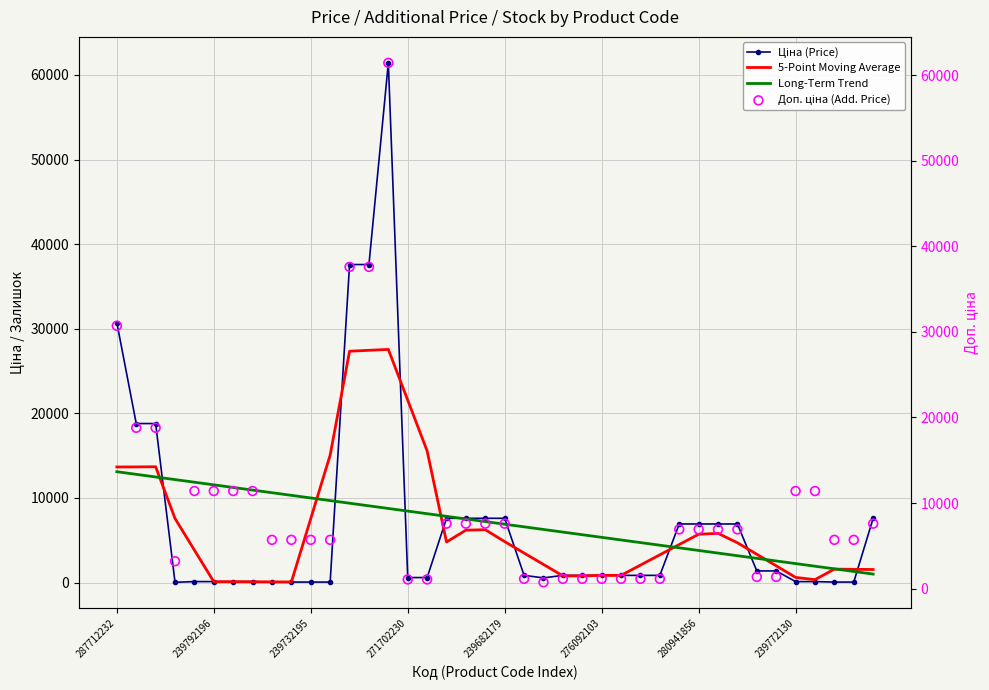

Which series contains the lowest Y value?

Ціна (Price)